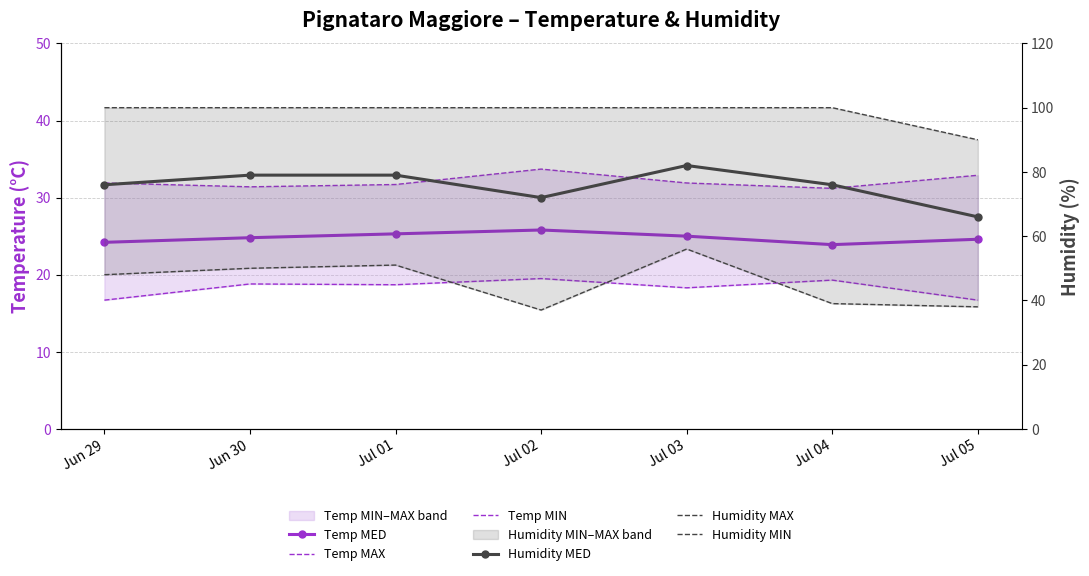

Which has a higher value, Jul 03 or Jul 02?

Jul 02